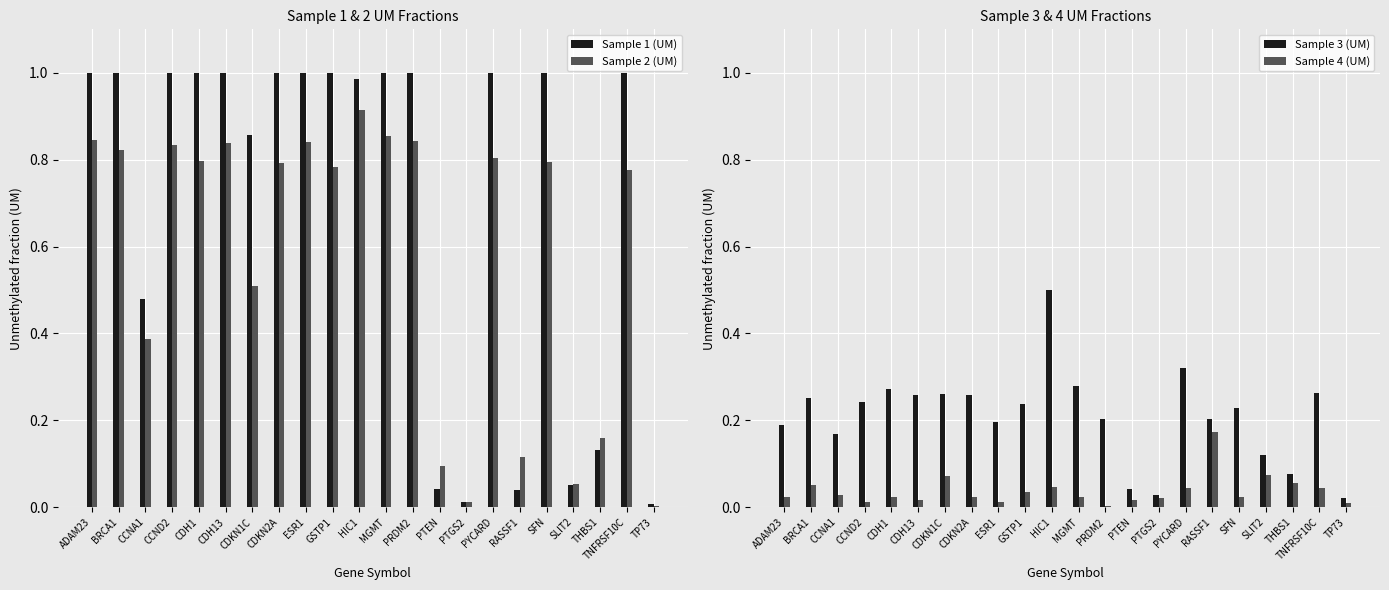

What is the difference between the second highest and minimum values in the Sample 4 (UM) series?

0.1